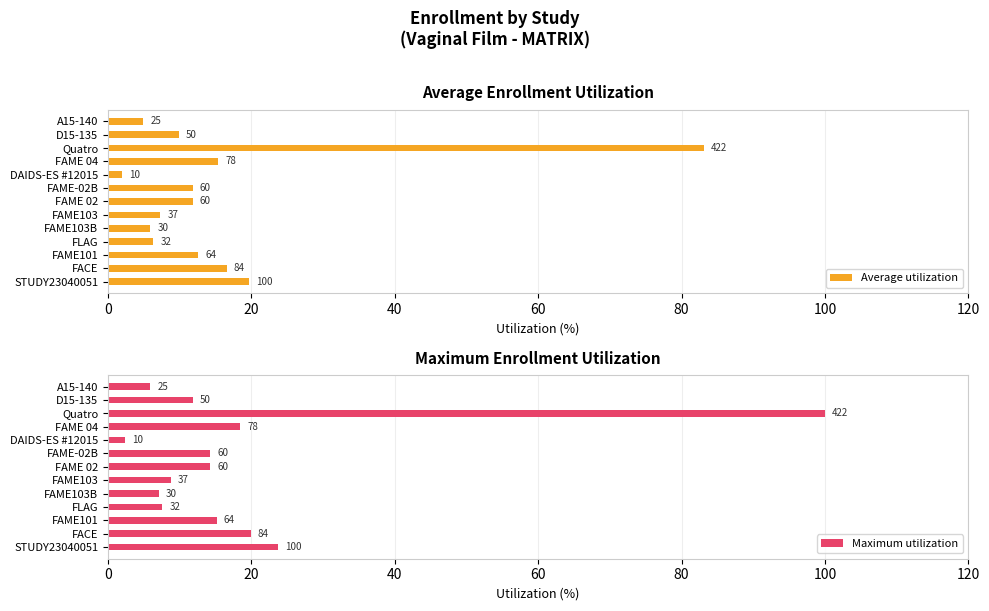

At how many categories does at least one series exceed 33?

1